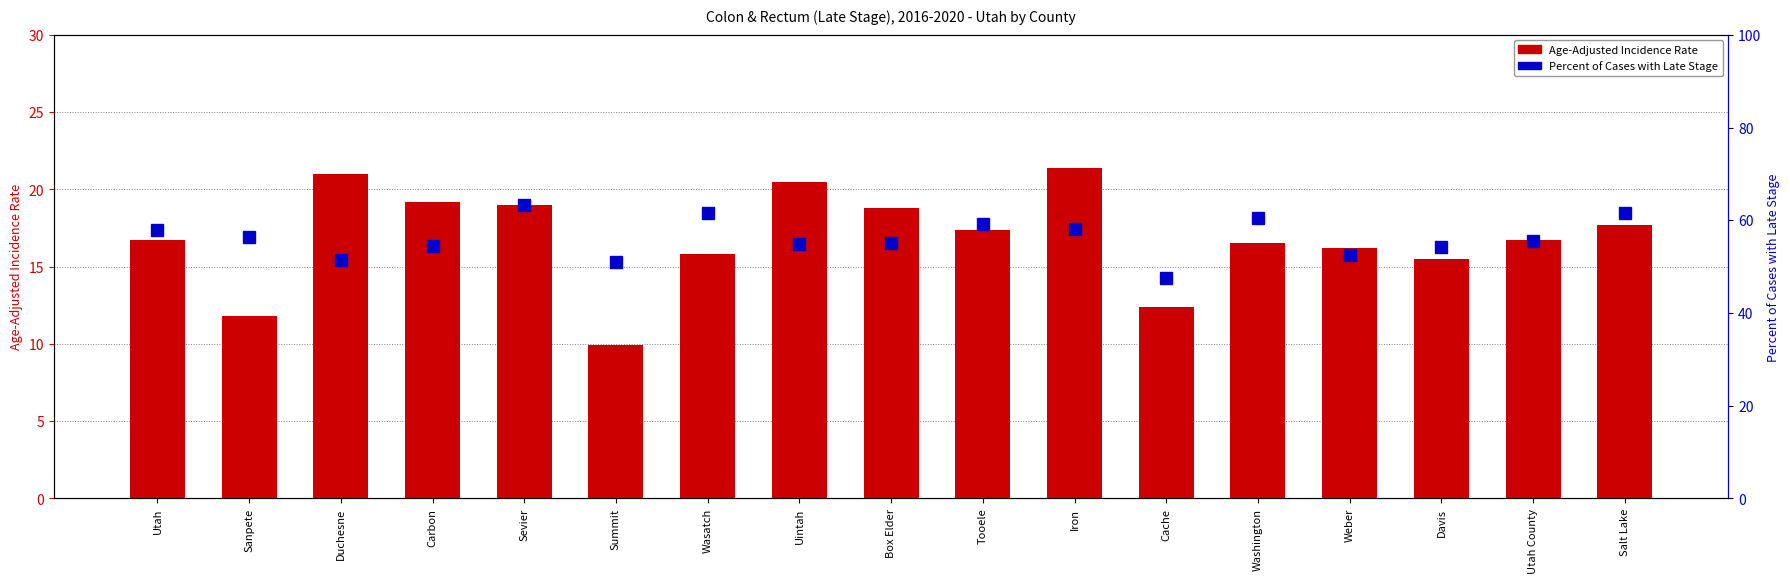

What is the sum of the Percent of Cases with Late Stage values at Washington and Utah?

118.2